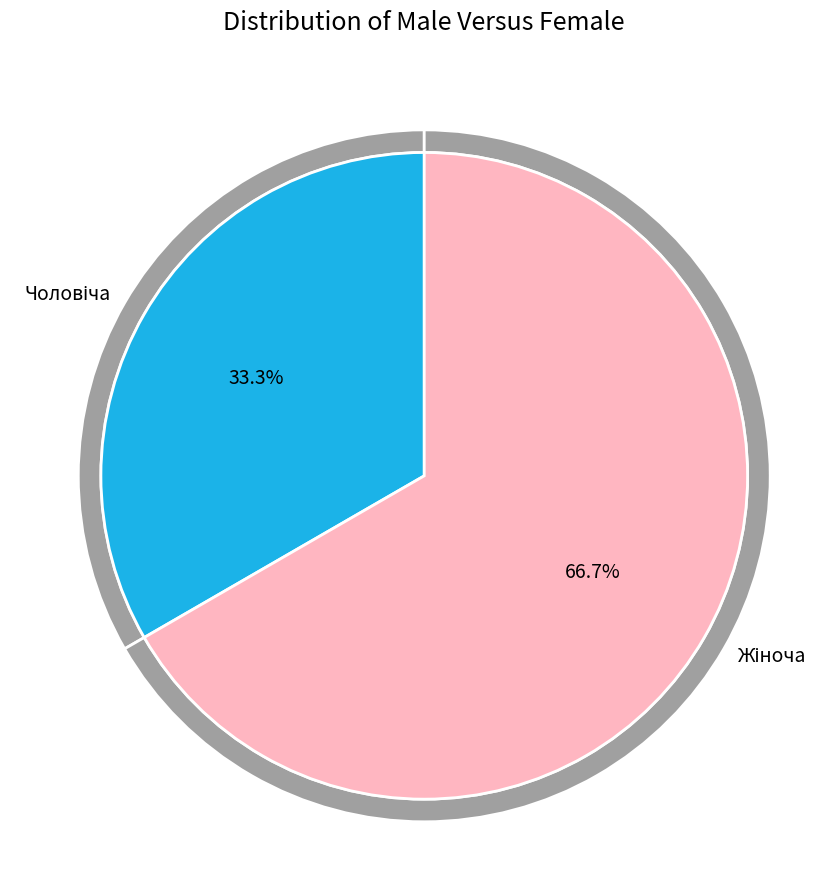

To the nearest percent, what is the average slice percentage?

50%